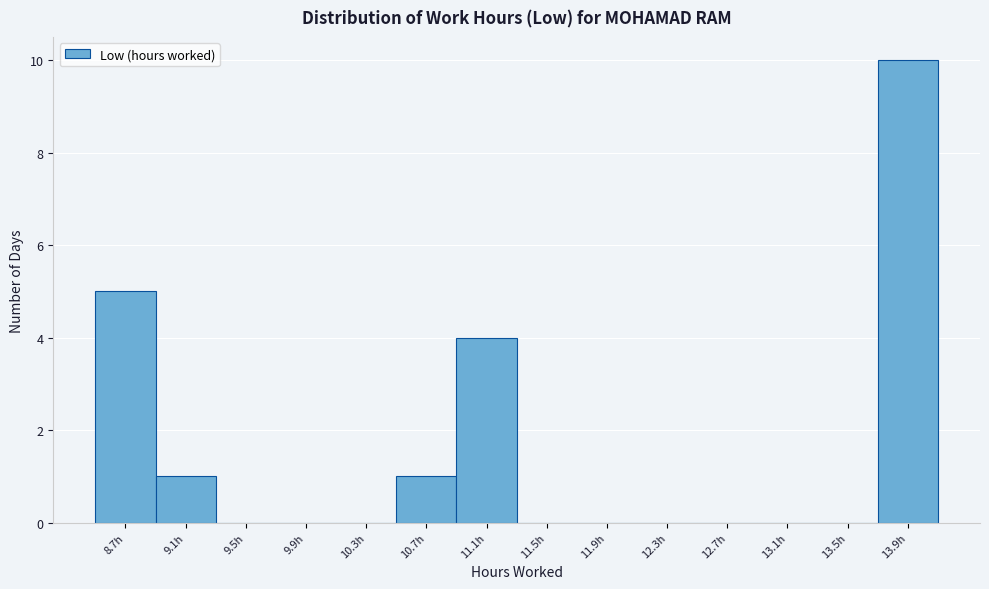

Reading left to right, list all the values displayed in this chart.

8.7h=5	9.1h=1	9.5h=0	9.9h=0	10.3h=0	10.7h=1	11.1h=4	11.5h=0	11.9h=0	12.3h=0	12.7h=0	13.1h=0	13.5h=0	13.9h=10